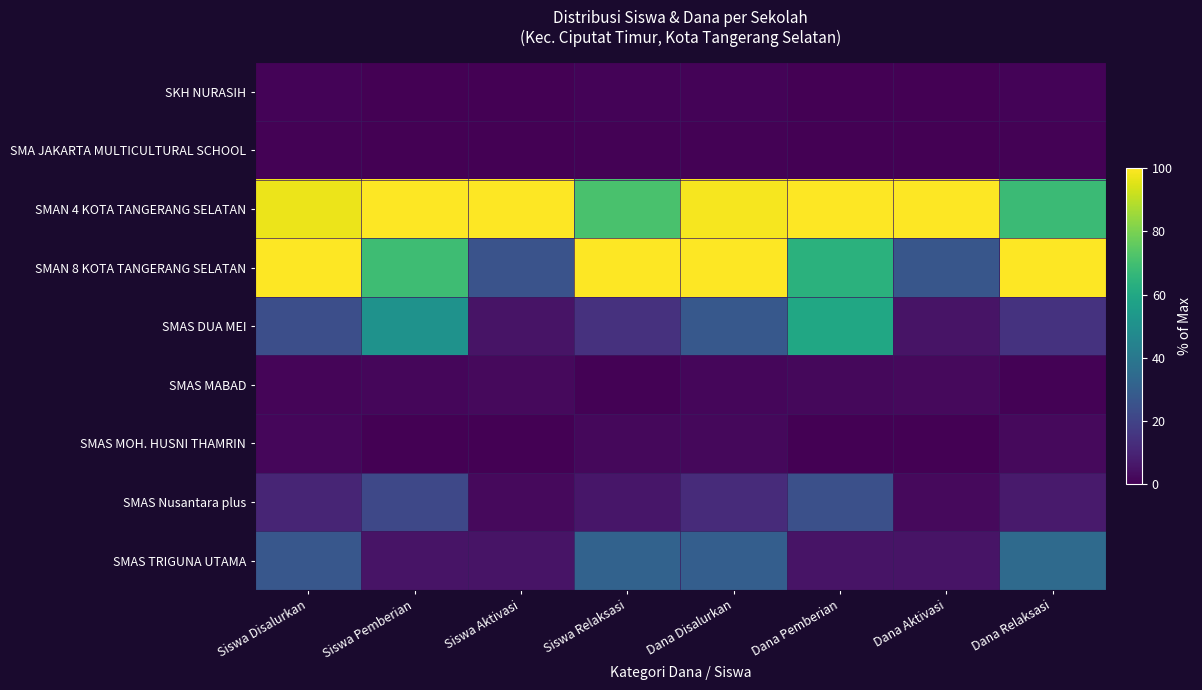

Reading right to left, transcribe all the data shown in this chart.

SKH NURASIH: Dana Relaksasi=1.0	Dana Aktivasi=0.0	Dana Pemberian=0.0	Dana Disalurkan=0.8	Siswa Relaksasi=1.1	Siswa Aktivasi=0.0	Siswa Pemberian=0.0	Siswa Disalurkan=0.9
SMA JAKARTA MULTICULTURAL SCHOOL: Dana Relaksasi=0.7	Dana Aktivasi=0.0	Dana Pemberian=0.0	Dana Disalurkan=0.5	Siswa Relaksasi=0.5	Siswa Aktivasi=0.0	Siswa Pemberian=0.0	Siswa Disalurkan=0.4
SMAN 4 KOTA TANGERANG SELATAN: Dana Relaksasi=68.4	Dana Aktivasi=100.0	Dana Pemberian=100.0	Dana Disalurkan=98.7	Siswa Relaksasi=71.2	Siswa Aktivasi=100.0	Siswa Pemberian=100.0	Siswa Disalurkan=97.0
SMAN 8 KOTA TANGERANG SELATAN: Dana Relaksasi=100.0	Dana Aktivasi=26.7	Dana Pemberian=63.8	Dana Disalurkan=100.0	Siswa Relaksasi=100.0	Siswa Aktivasi=25.6	Siswa Pemberian=69.1	Siswa Disalurkan=100.0
SMAS DUA MEI: Dana Relaksasi=14.8	Dana Aktivasi=5.3	Dana Pemberian=59.6	Dana Disalurkan=27.6	Siswa Relaksasi=14.1	Siswa Aktivasi=5.1	Siswa Pemberian=50.9	Siswa Disalurkan=24.1
SMAS MABAD: Dana Relaksasi=0.7	Dana Aktivasi=2.7	Dana Pemberian=2.1	Dana Disalurkan=1.6	Siswa Relaksasi=0.5	Siswa Aktivasi=2.6	Siswa Pemberian=1.8	Siswa Disalurkan=1.3
SMAS MOH. HUSNI THAMRIN: Dana Relaksasi=2.7	Dana Aktivasi=0.0	Dana Pemberian=0.0	Dana Disalurkan=2.1	Siswa Relaksasi=2.2	Siswa Aktivasi=0.0	Siswa Pemberian=0.0	Siswa Disalurkan=1.7
SMAS Nusantara plus: Dana Relaksasi=7.4	Dana Aktivasi=2.7	Dana Pemberian=24.5	Dana Disalurkan=12.5	Siswa Relaksasi=6.0	Siswa Aktivasi=2.6	Siswa Pemberian=21.8	Siswa Disalurkan=10.3
SMAS TRIGUNA UTAMA: Dana Relaksasi=34.7	Dana Aktivasi=5.3	Dana Pemberian=5.3	Dana Disalurkan=29.7	Siswa Relaksasi=31.5	Siswa Aktivasi=5.1	Siswa Pemberian=5.5	Siswa Disalurkan=27.2